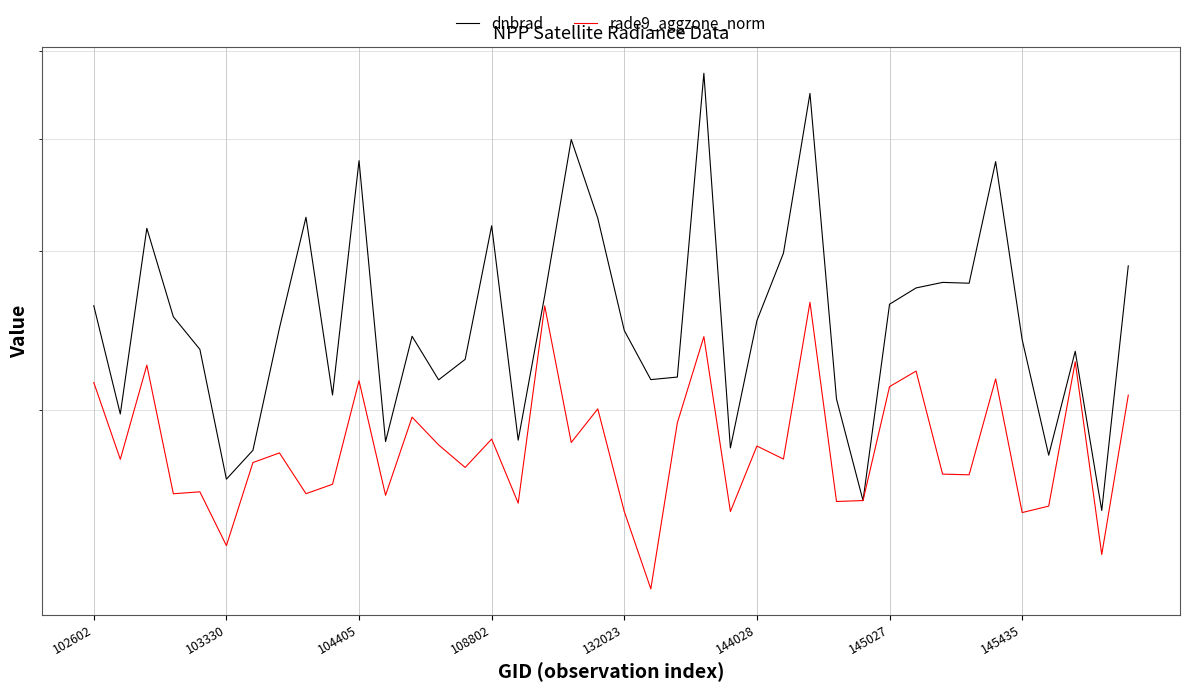

Where is rade9_aggzone_norm nearest to the value 1?

21